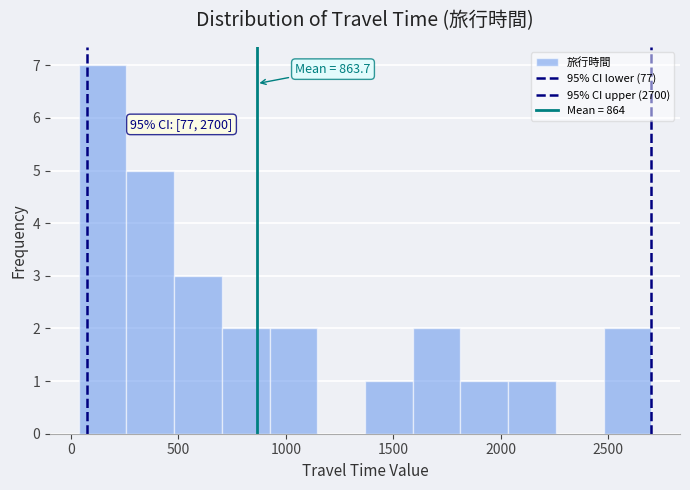

Which range on the x-axis has the tallest bar?

50 to 250